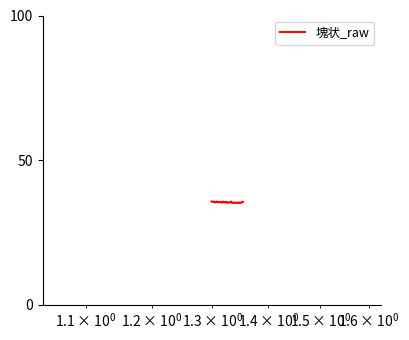

What is the maximum value shown in the chart?

35.7